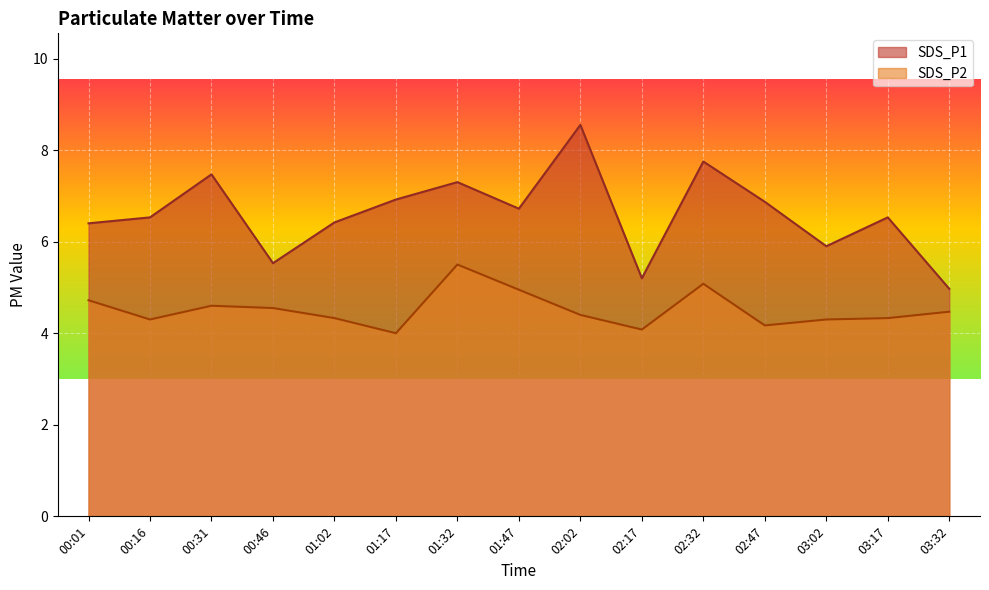

What is the value of the SDS_P1 point at the 3rd from the left?

7.5